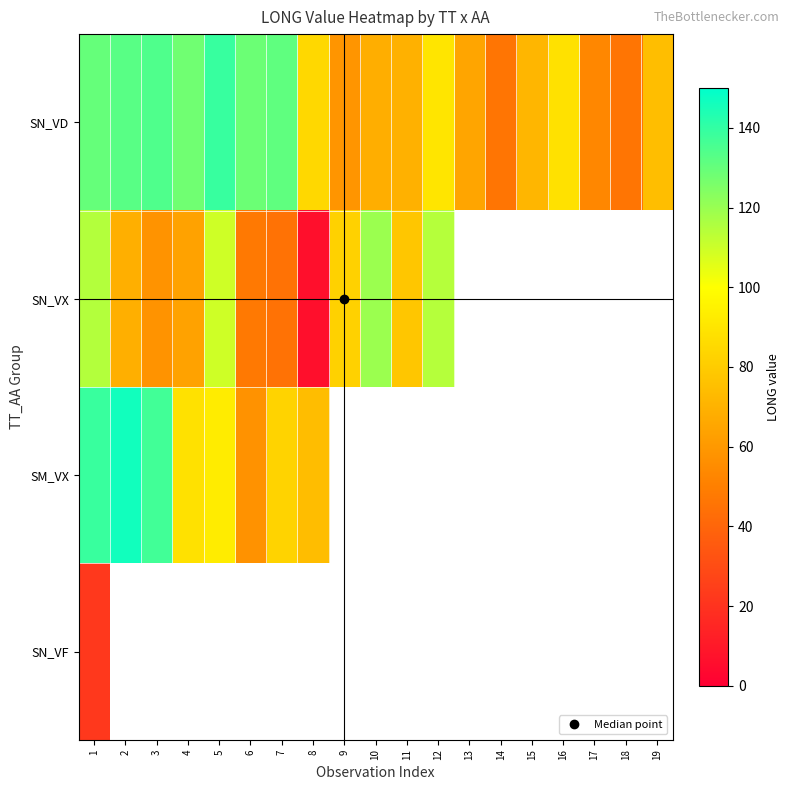

List the series in order of their peak value, highest first.

SM_VX, SN_VD, SN_VX, SN_VF